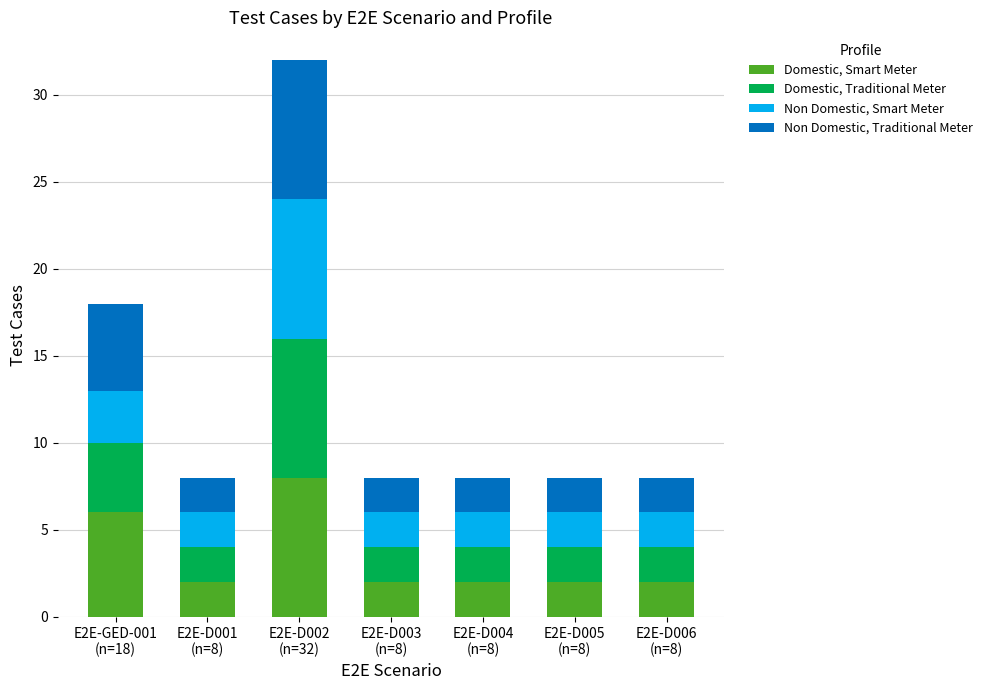

Reading left to right, list the values for the Domestic, Smart Meter series.

6	2	8	2	2	2	2